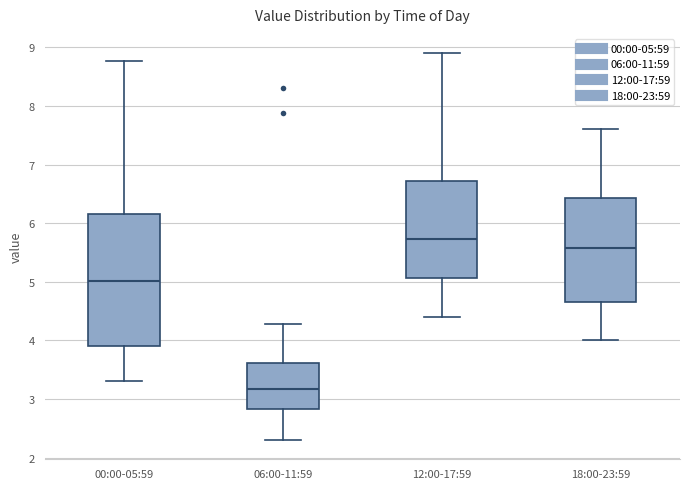

Which box is the tallest, from its lower edge to its upper edge?

00:00-05:59